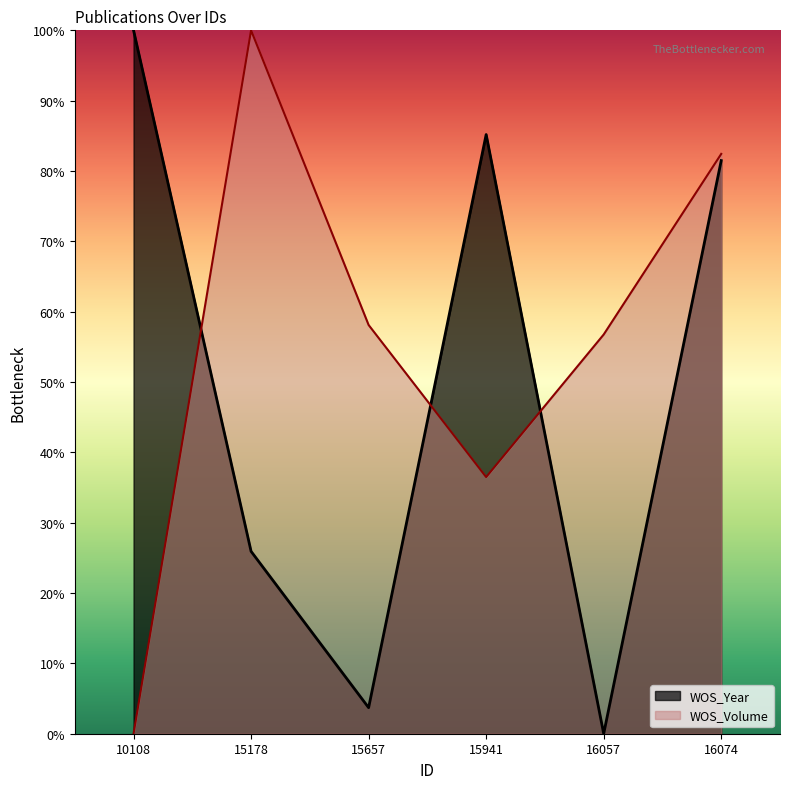

Between 10108 and 16074, which series saw the biggest shift?

WOS_Volume